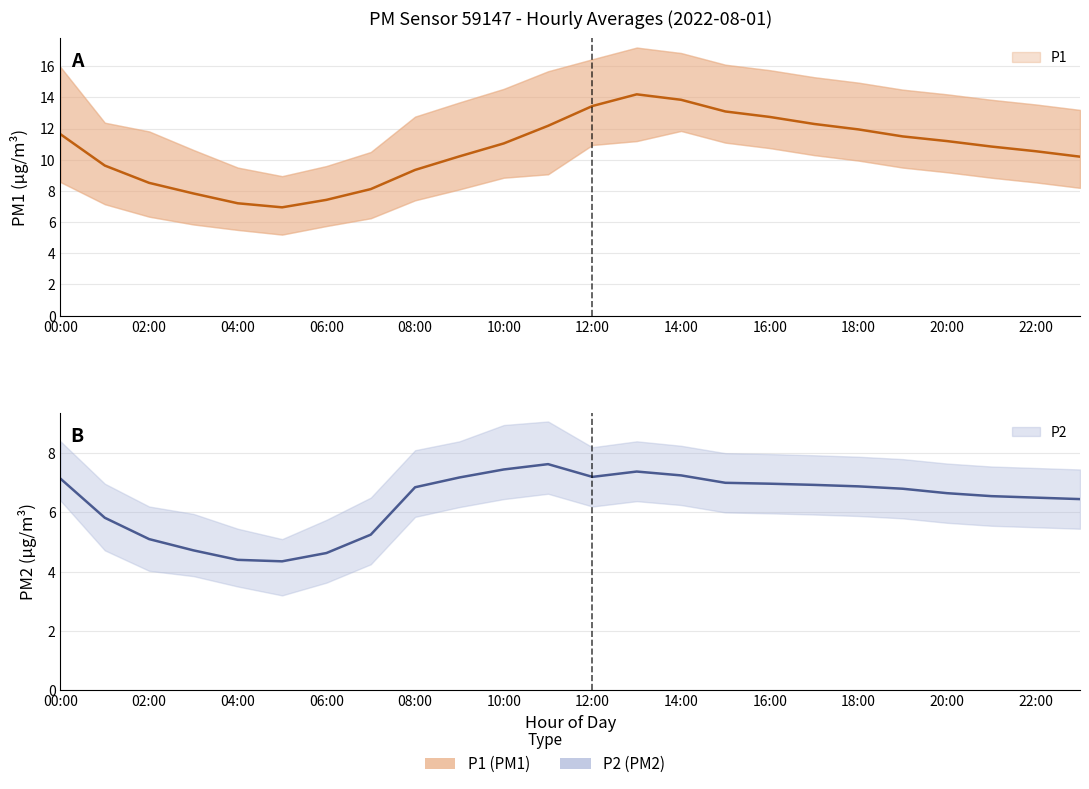

True or false: P2_lower and P2 intersect in this chart.

False